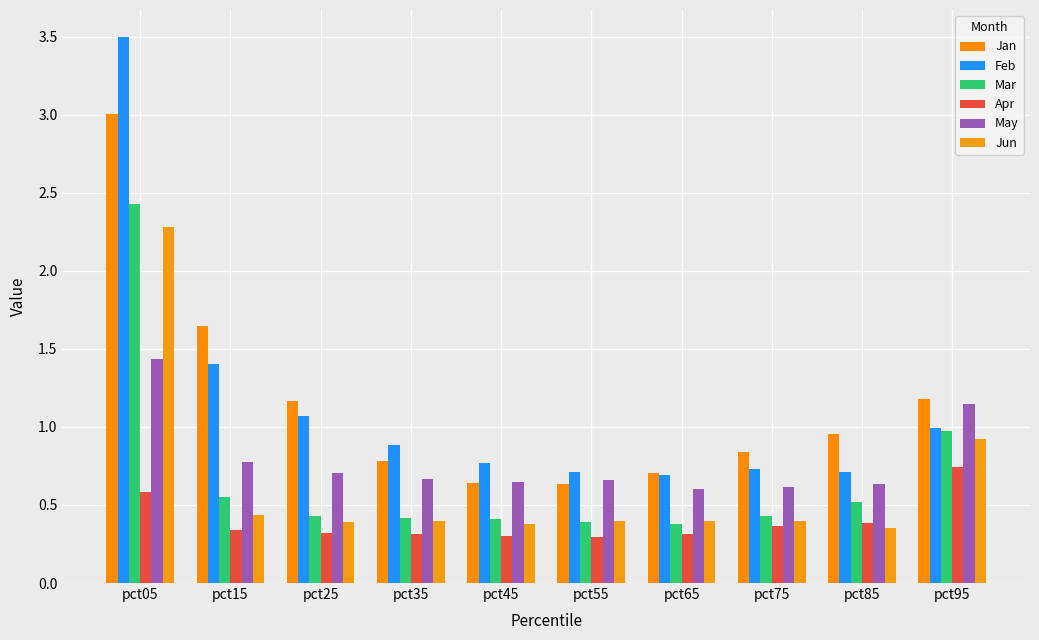

What is the difference between the Jan values at pct55 and pct95?

0.5